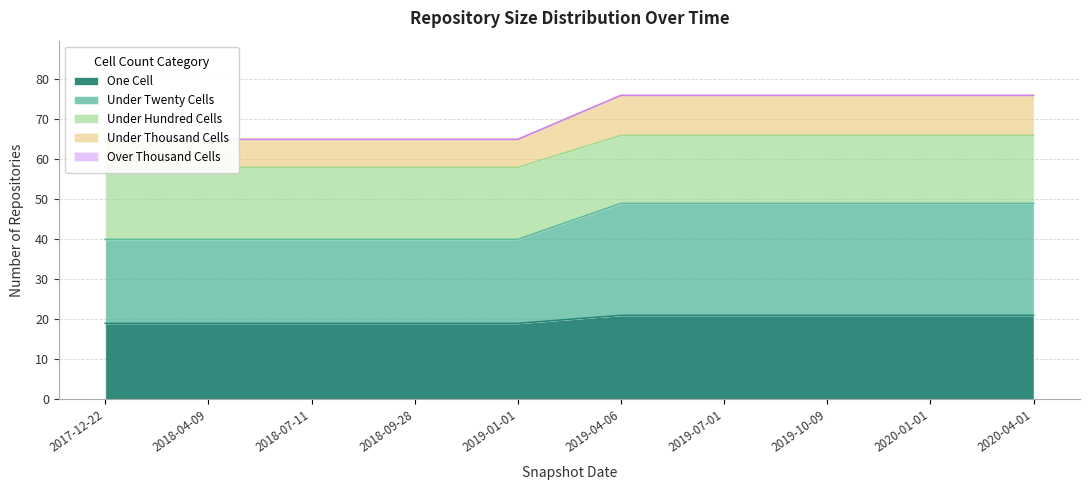

The One Cell series shows 19 at 2017-12-22. True or false?

True